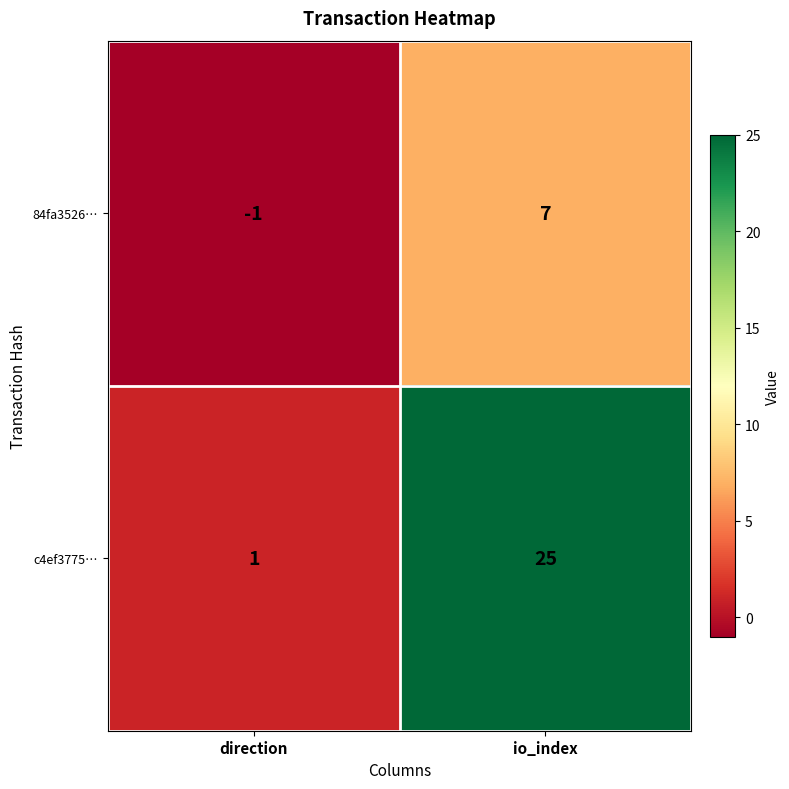

What is the average value of the 84fa3526… series?

3